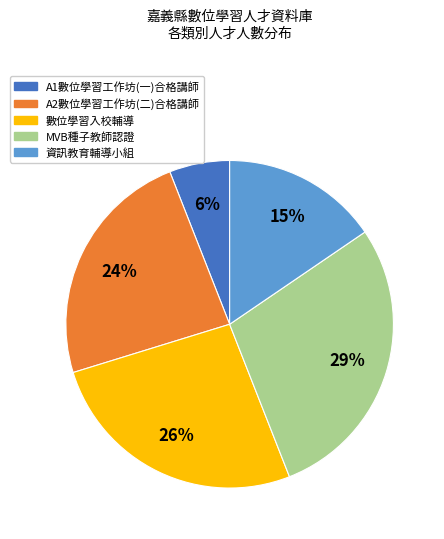

True or false: 數位學習入校輔導 accounts for 26% of the total.

True